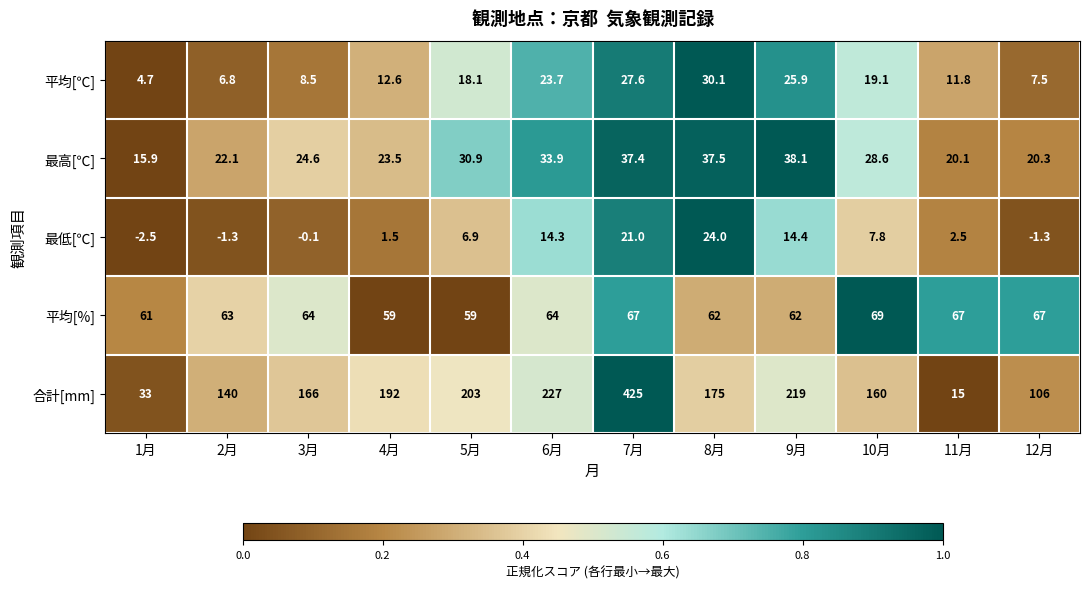

At which label is 平均[℃] closest to 17?

5月